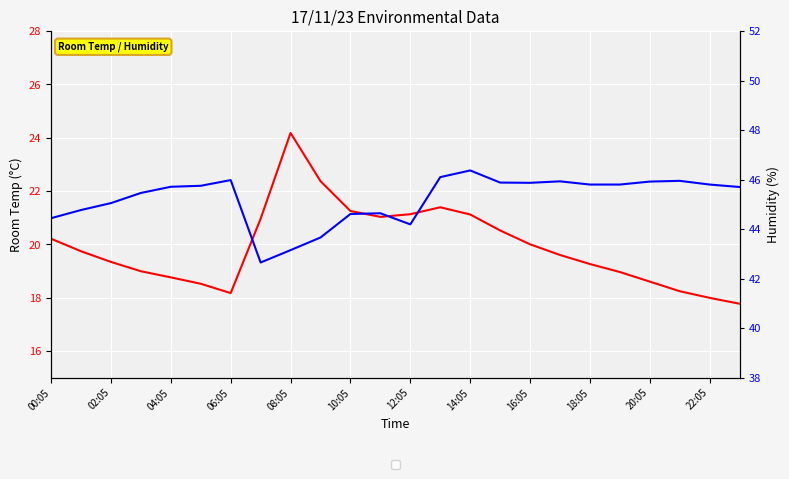

List the series in order of their peak value, highest first.

Humidity, Room Temp